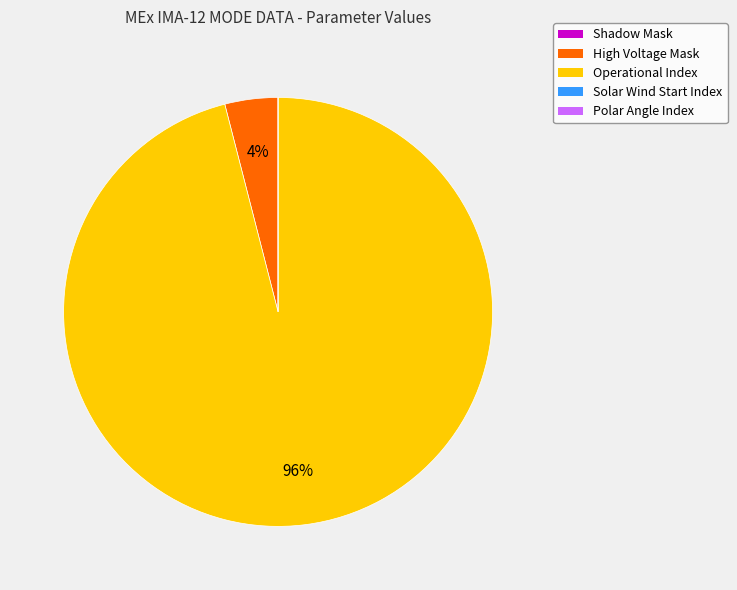

To the nearest percent, what percentage of the pie is High Voltage Mask?

4%